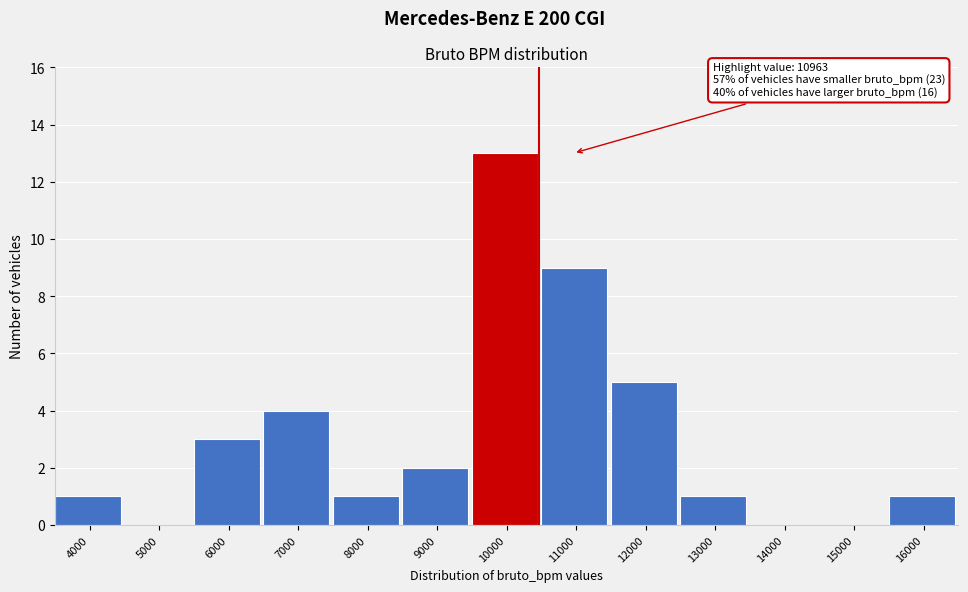

Reading left to right, transcribe all the data shown in this chart.

4000=1	5000=0	6000=3	7000=4	8000=1	9000=2	10000=13	11000=9	12000=5	13000=1	14000=0	15000=0	16000=1